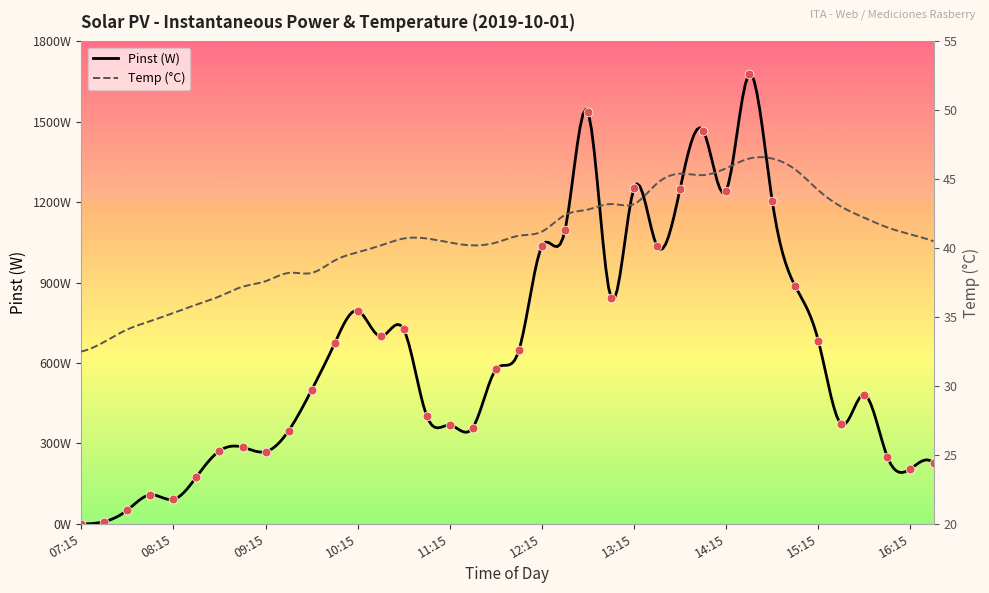

What is the change in value from 07:45 to 11:15?

+317